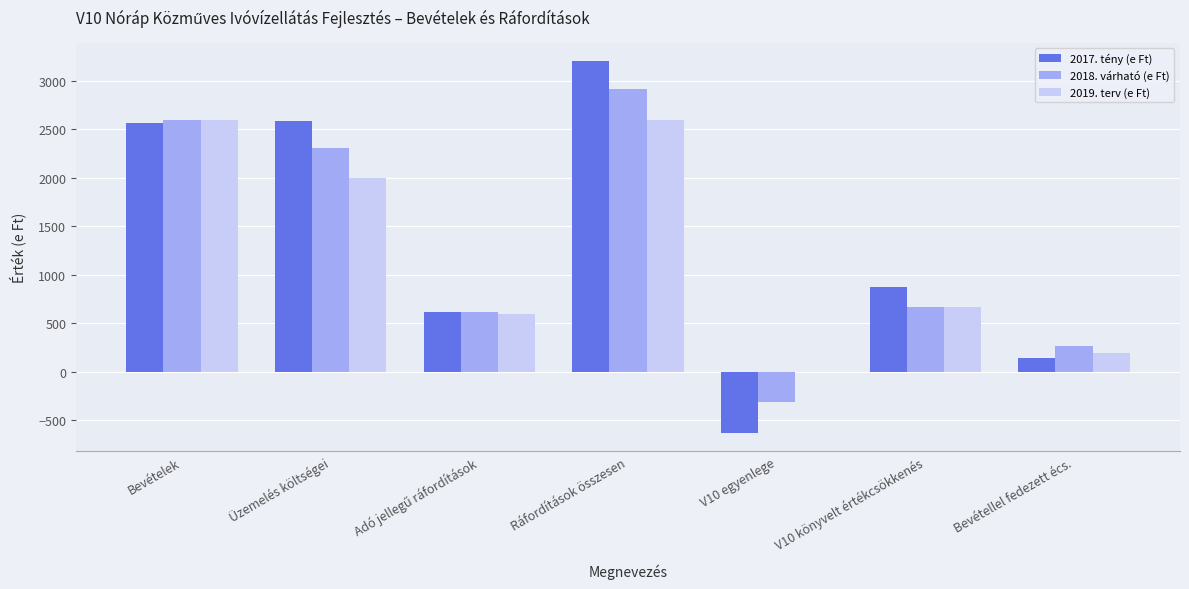

The 2019. terv (e Ft) series shows 2600 at Ráfordítások összesen. True or false?

True